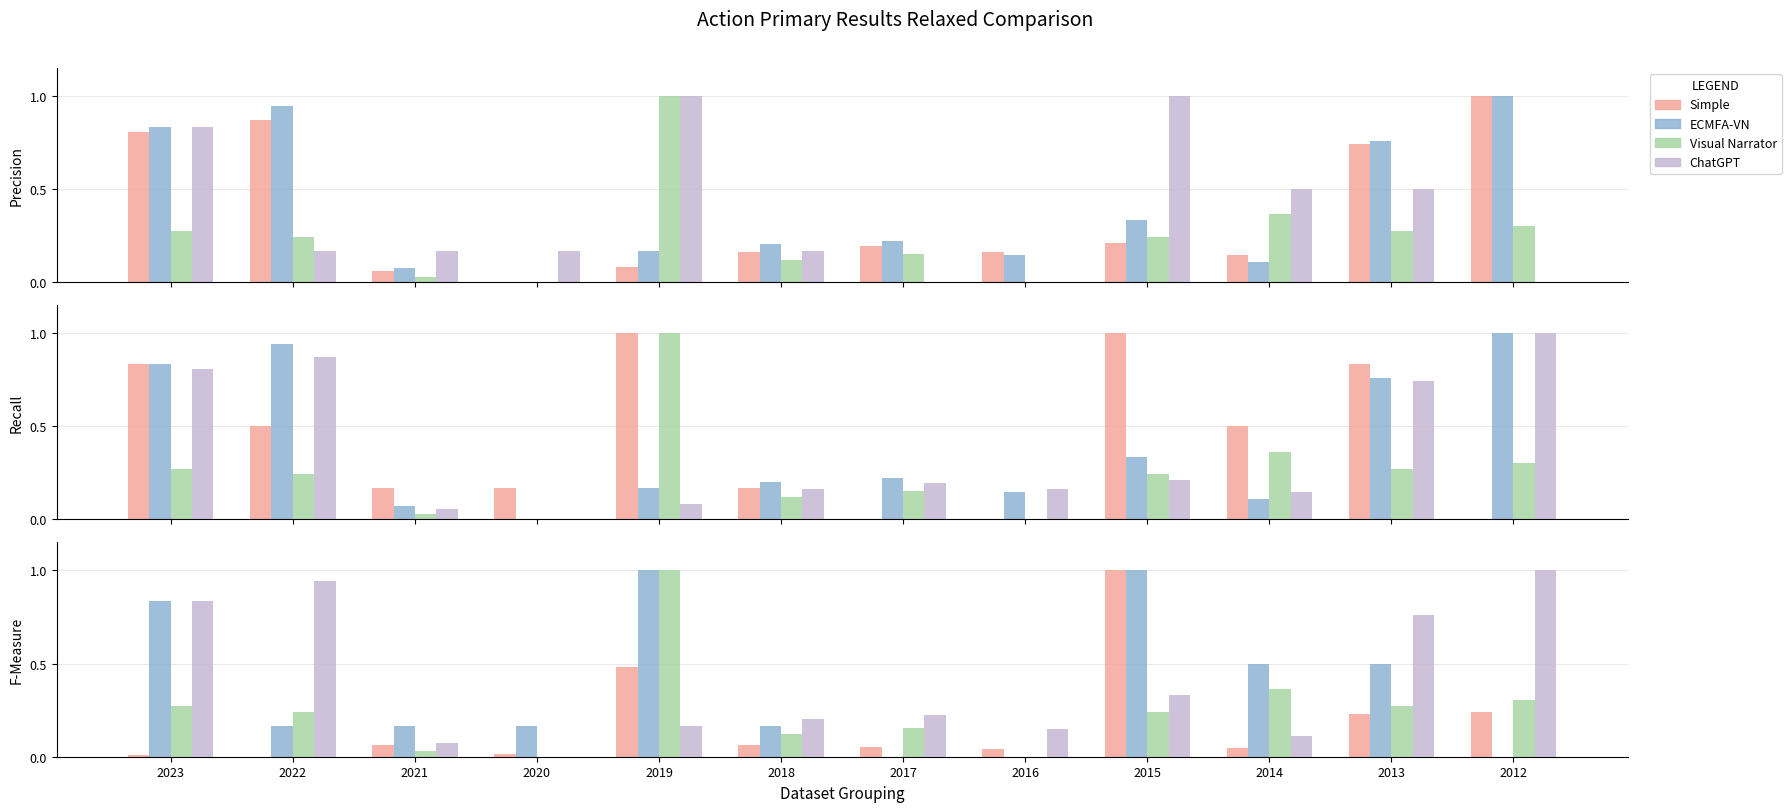

What is the difference between the second highest and minimum values in the Price (man) series?

0.9